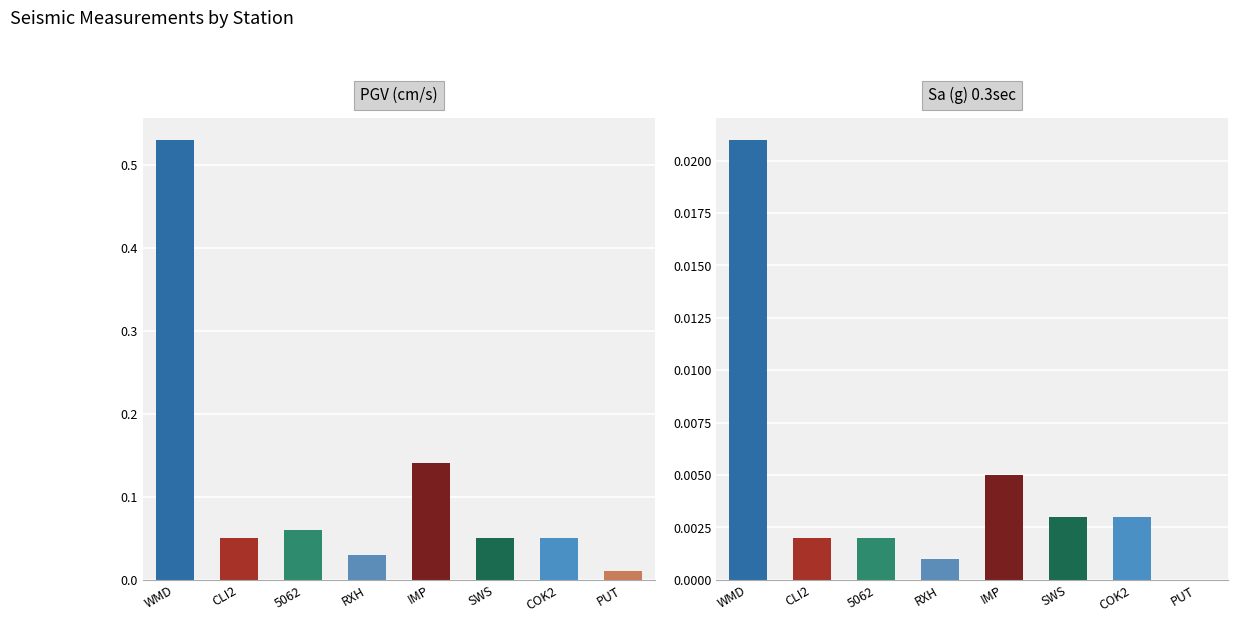

The value of PGV(cm/s) at 5062 is 0.1. True or false?

True